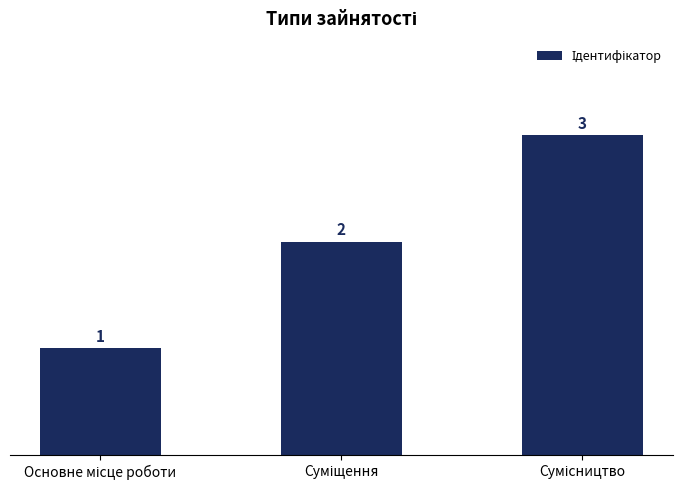

Does the chart contain any negative values?

No